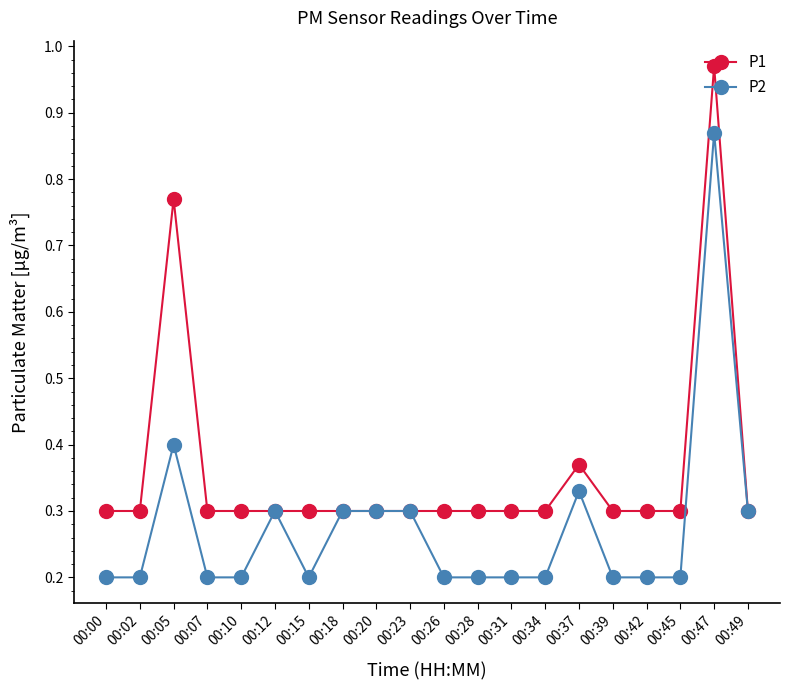

True or false: P1 has more than 0 interior local peaks.

True